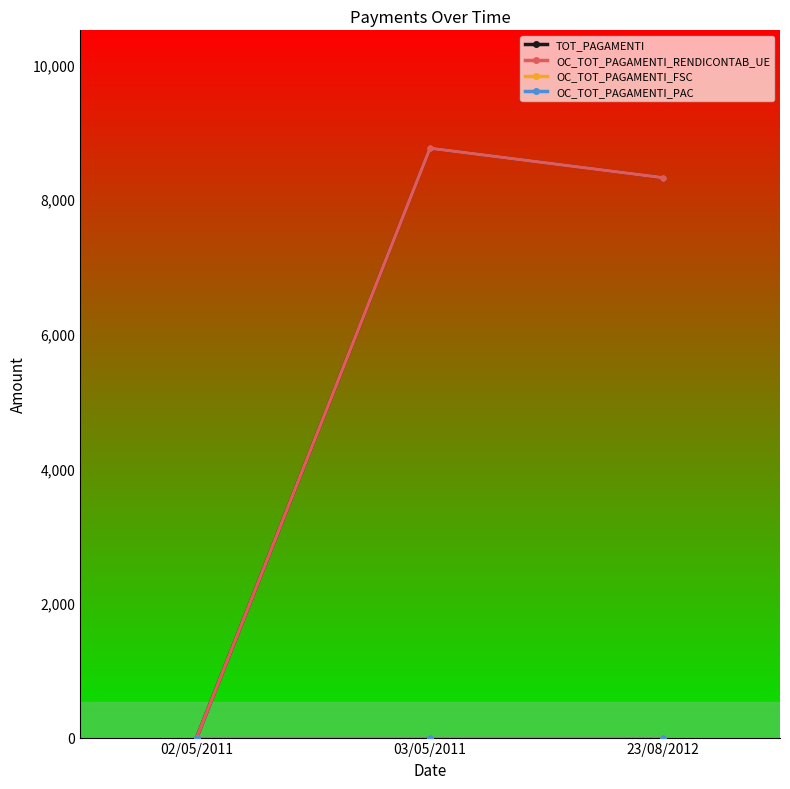

Rank the series at 23/08/2012 from lowest to highest value.

OC_TOT_PAGAMENTI_FSC, OC_TOT_PAGAMENTI_PAC, TOT_PAGAMENTI, OC_TOT_PAGAMENTI_RENDICONTAB_UE